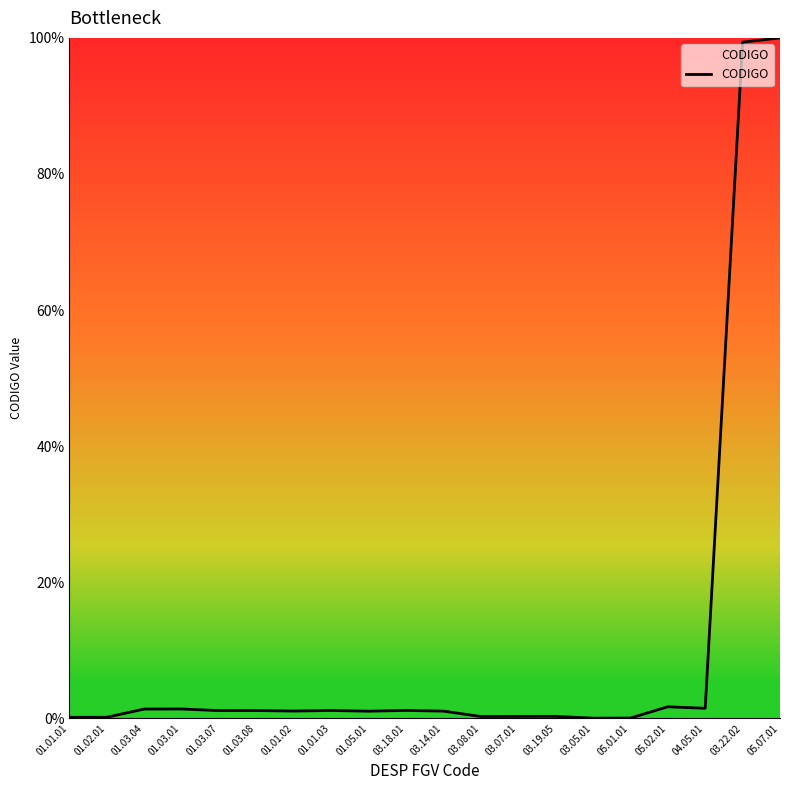

How many lines are shown in the chart?

1